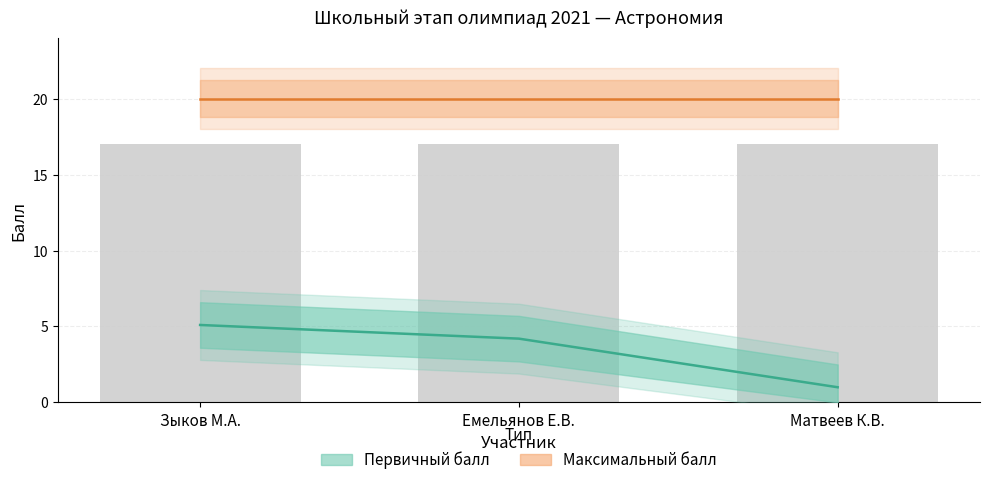

What is the approximate value at Матвеев К.В.?

1.0